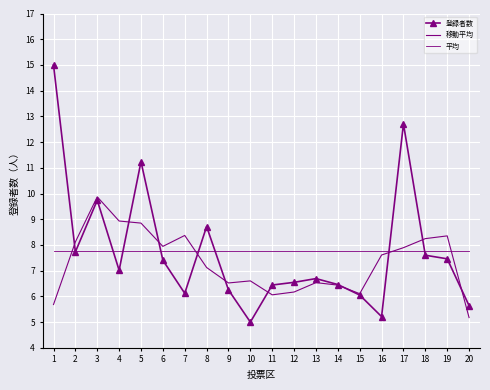

What are all the series names shown in the legend?

登録者数, 移動平均, 平均